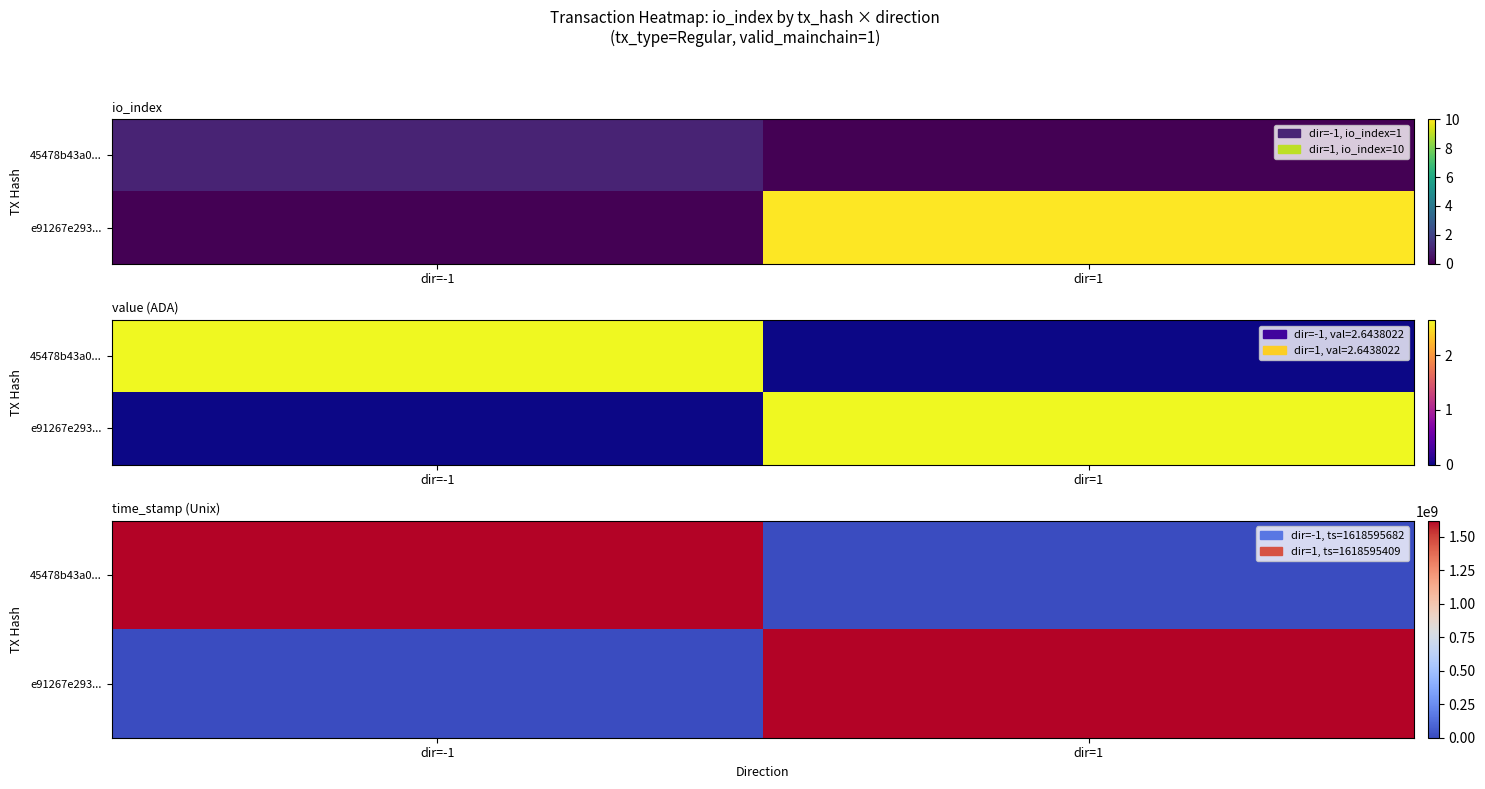

Count the e91267e293... values in the range 0 to 1618595409.

2